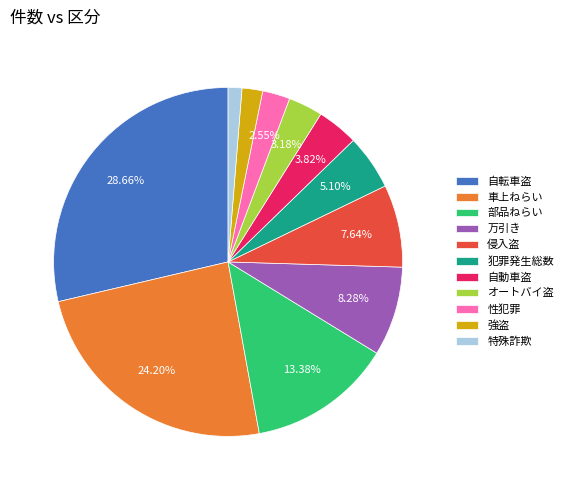

Count the number of slices in the pie.

11